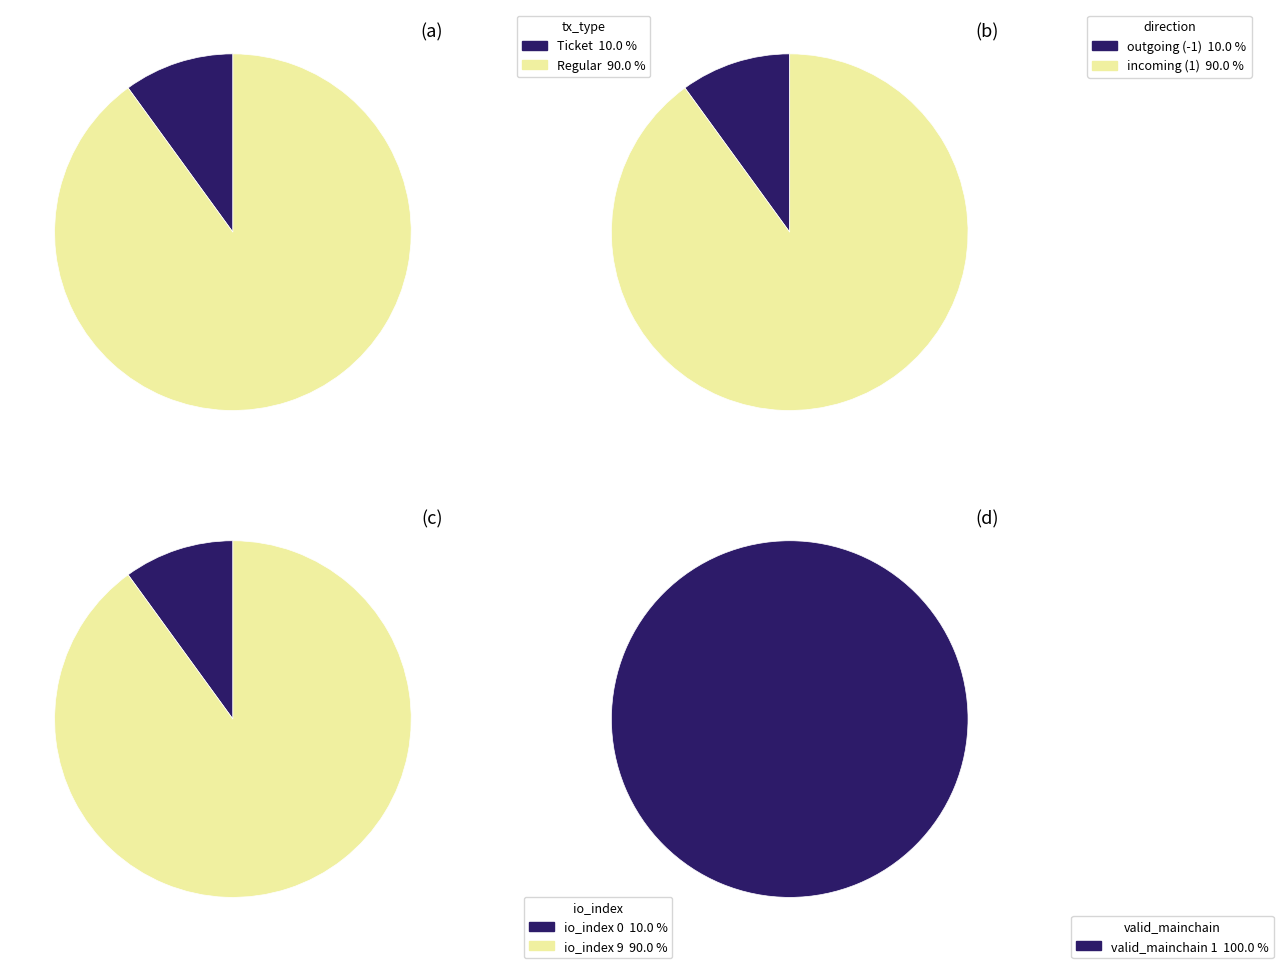

At Ticket, list the series in order from largest to smallest.

tx_type, direction, valid_mainchain, io_index